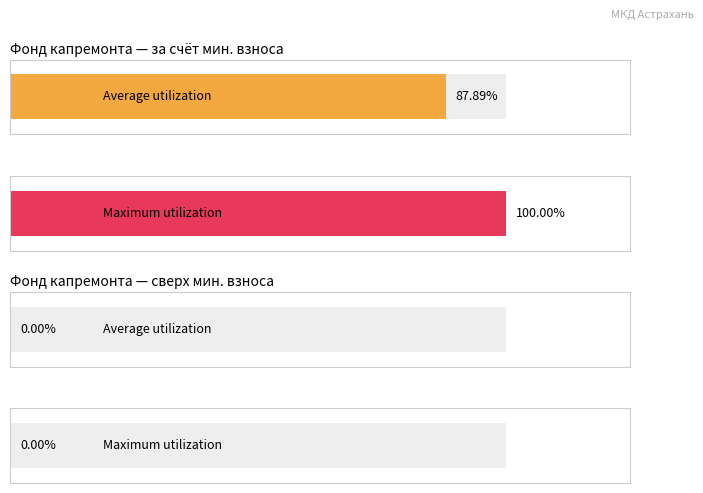

What are all the series names shown in the legend?

Average utilization, Maximum utilization